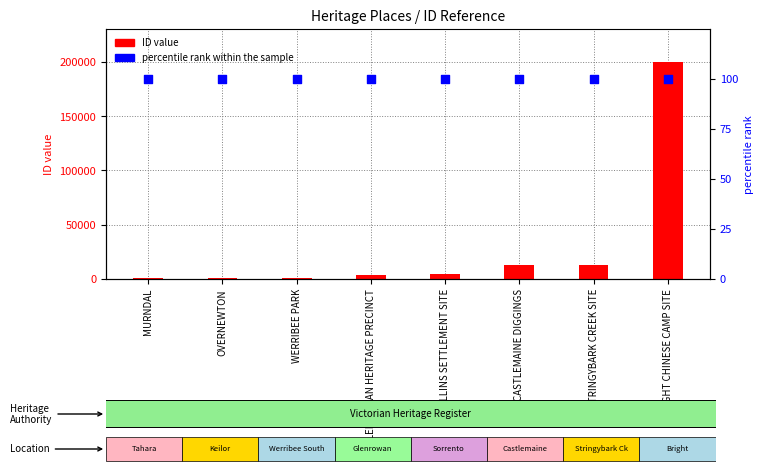

At which category is the sum across all series the highest?

BRIGHT CHINESE CAMP SITE